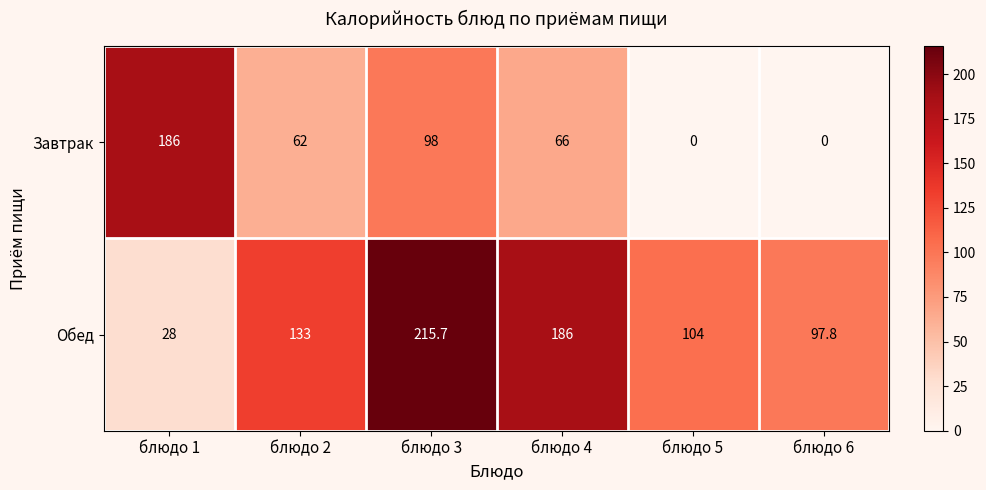

The Обед series shows 28.0 at блюдо 1. True or false?

True